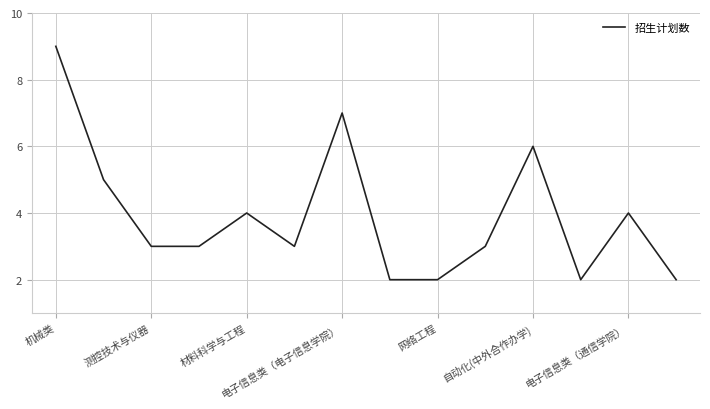

What is the average value?

4